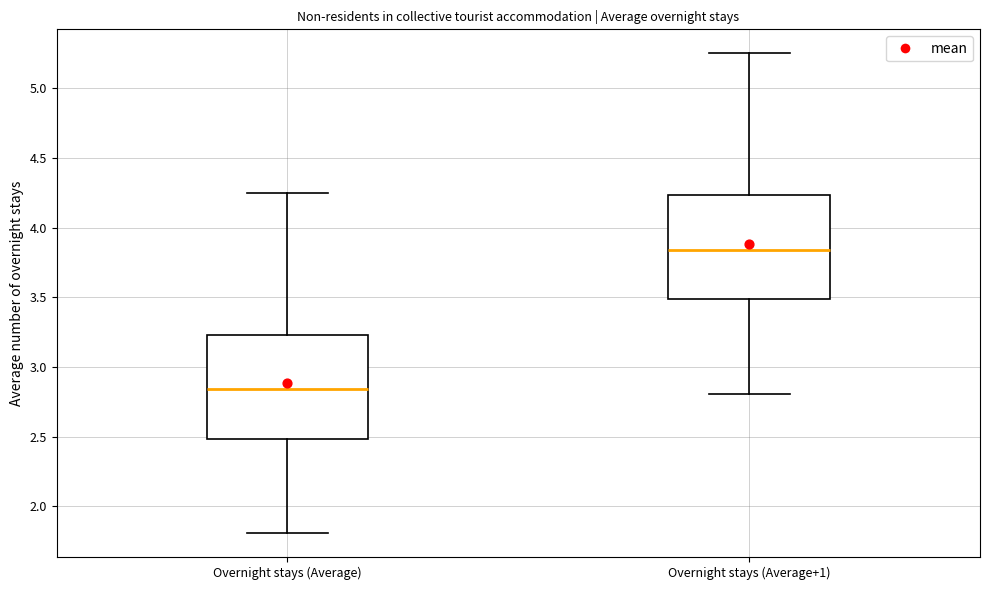

Which box has the highest median line?

Overnight stays (Average+1)